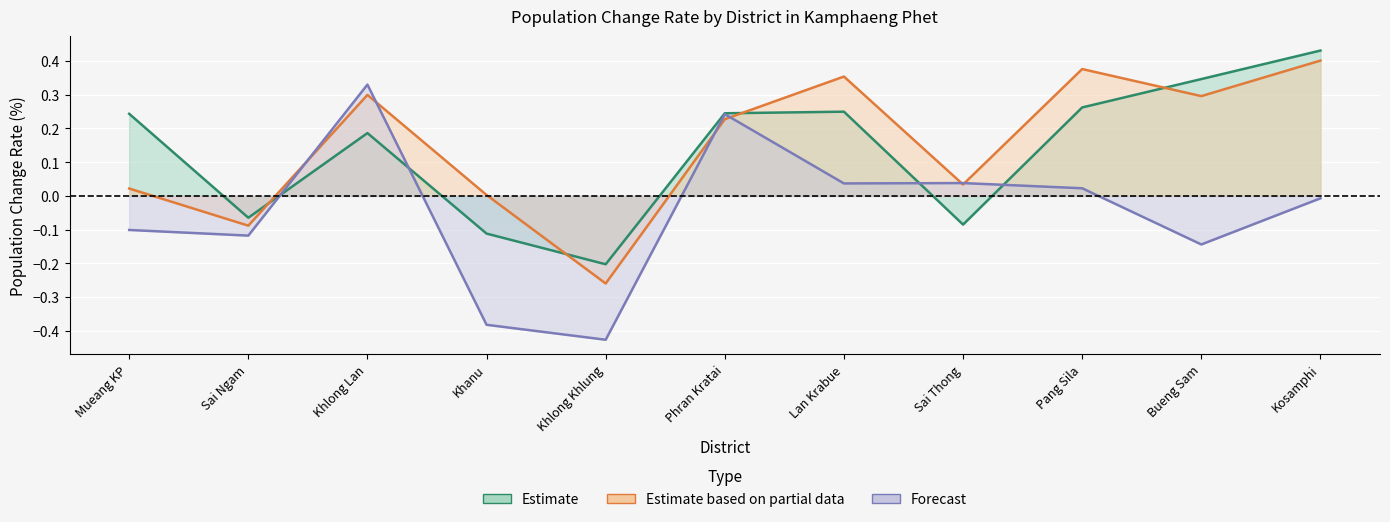

True or false: 2016 pop change (%) has more than 1 interior local peaks.

True